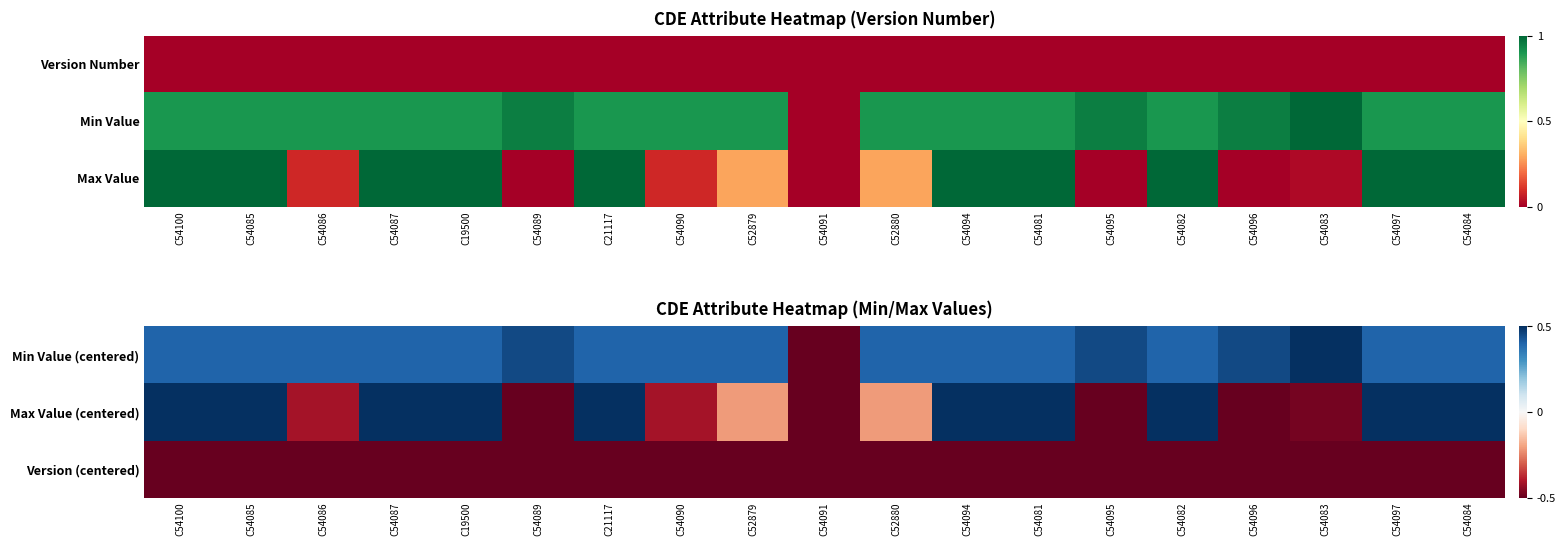

Is it true that Version (centered) equals -0.3 at C54083?

False